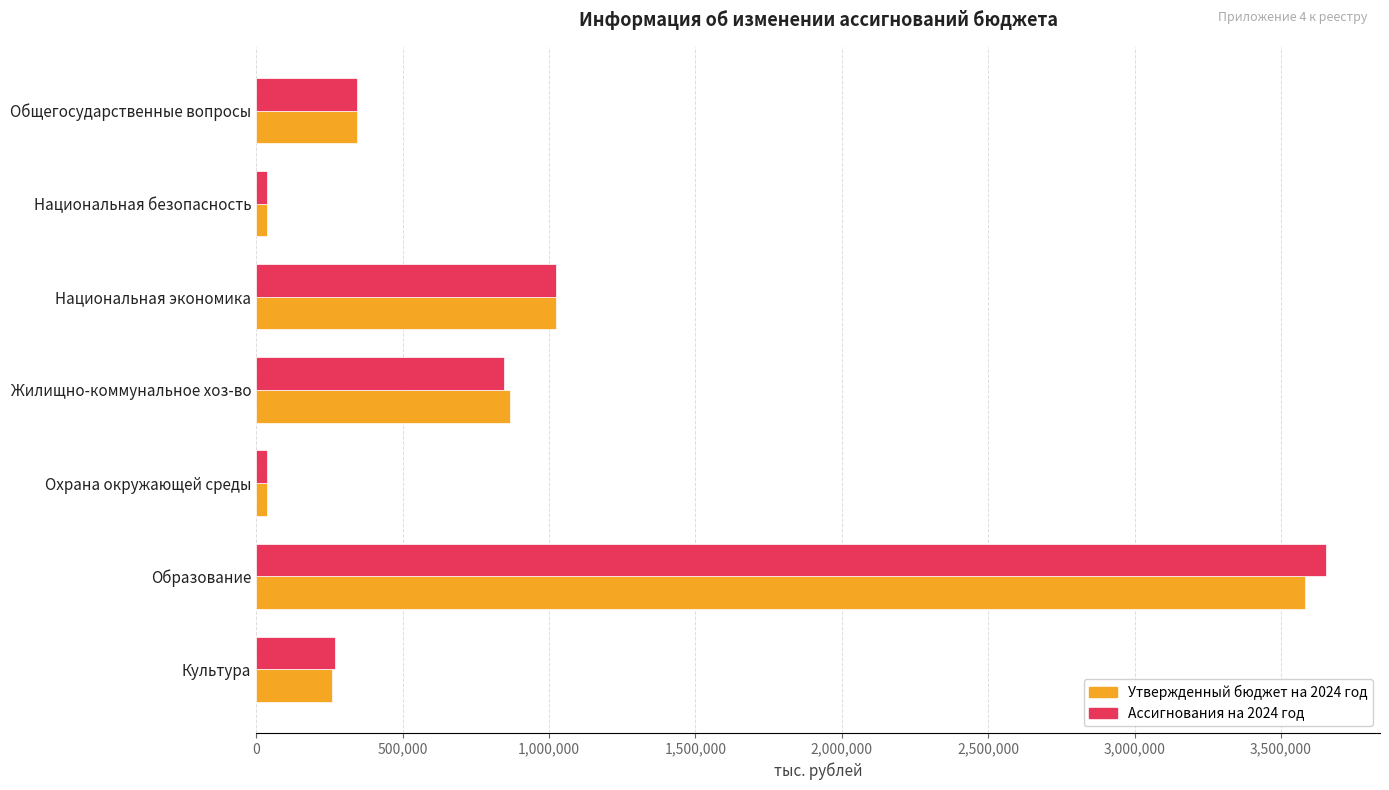

At which category is the sum across all series the highest?

Образование